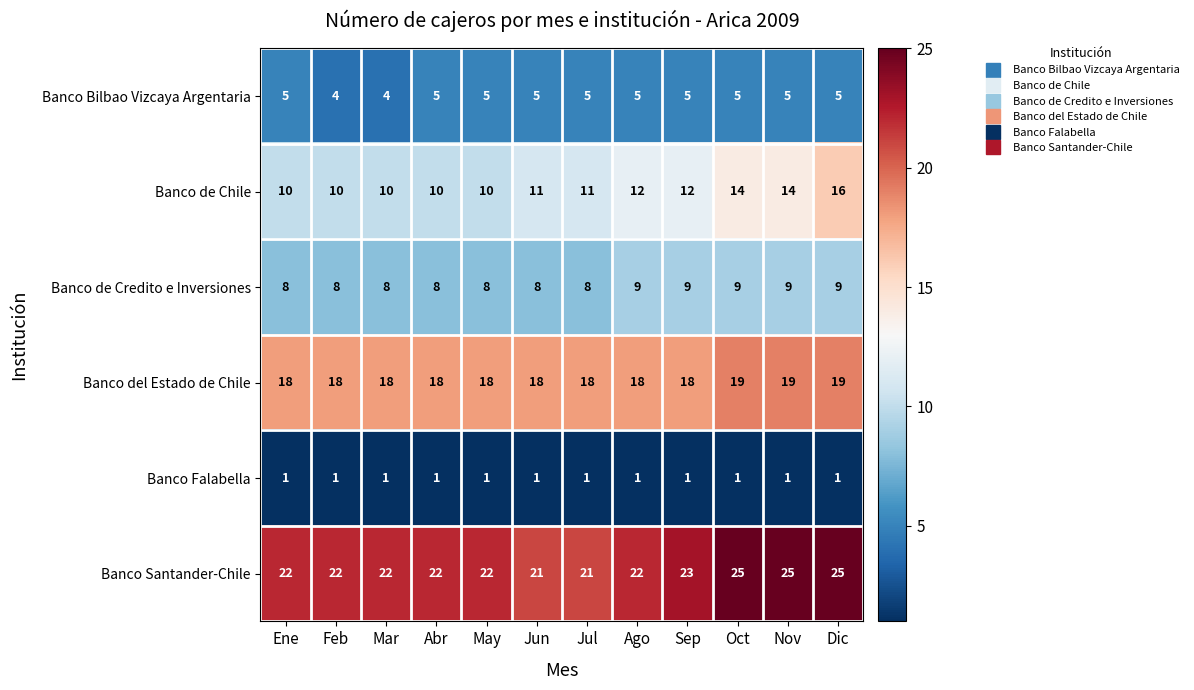

Is it true that Banco Falabella equals 1 at Dic?

True